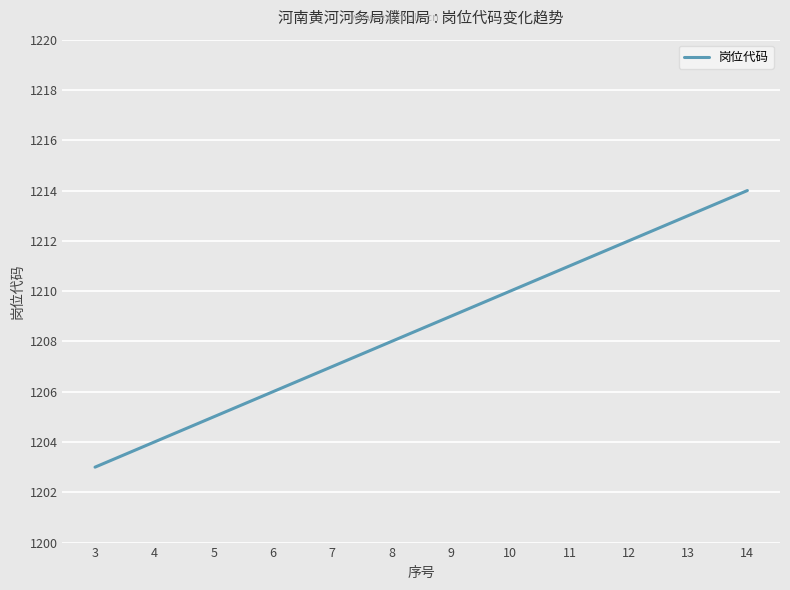

Reading left to right, what are all the values shown in this chart?

1203	1204	1205	1206	1207	1208	1209	1210	1211	1212	1213	1214